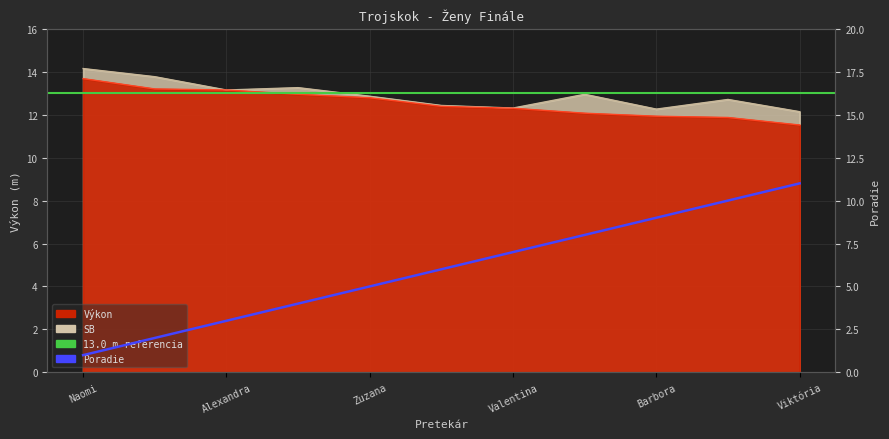

Which category has the highest value across all series?

Naomi